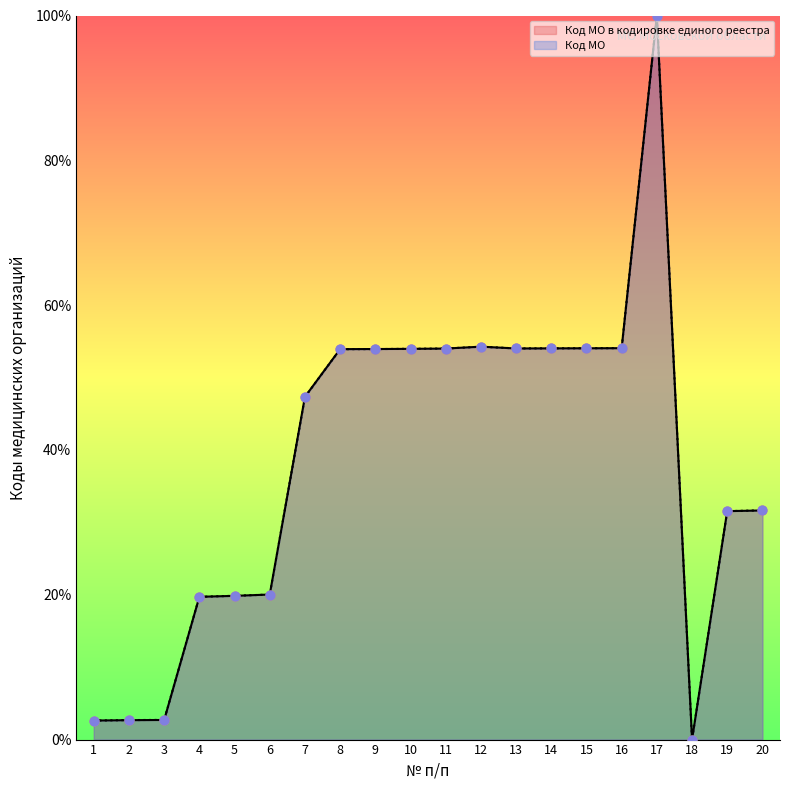

Which series has the widest spread of Y values?

Код МО в кодировке единого реестра